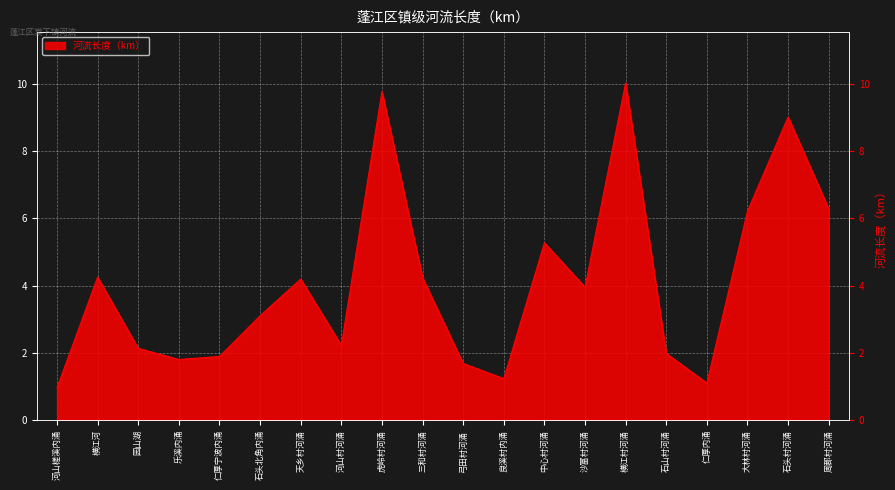

The chart shows a value of 2.2 at 河山村河涌. True or false?

True